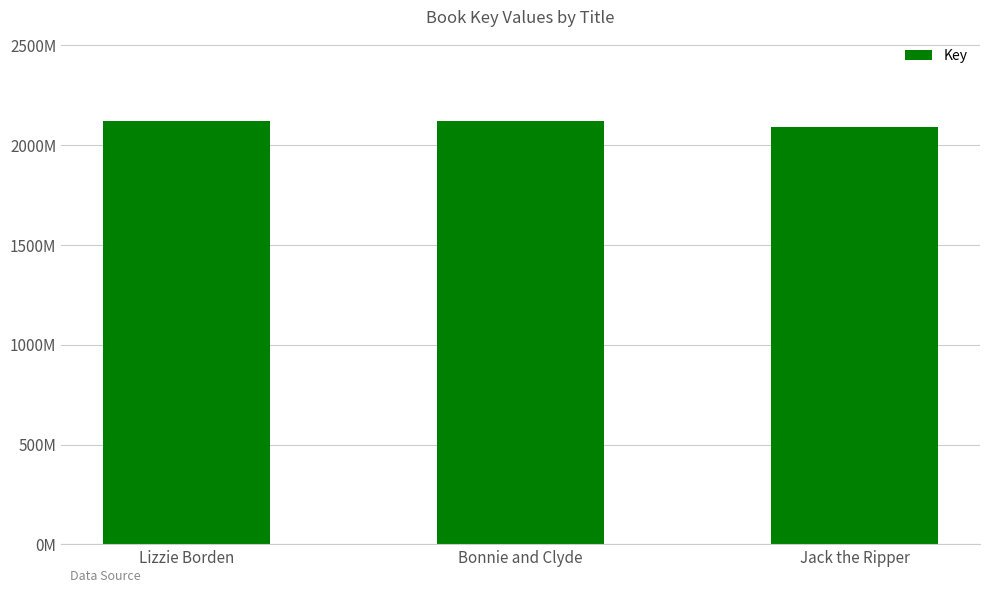

How many data points are less than 2118138062?

1